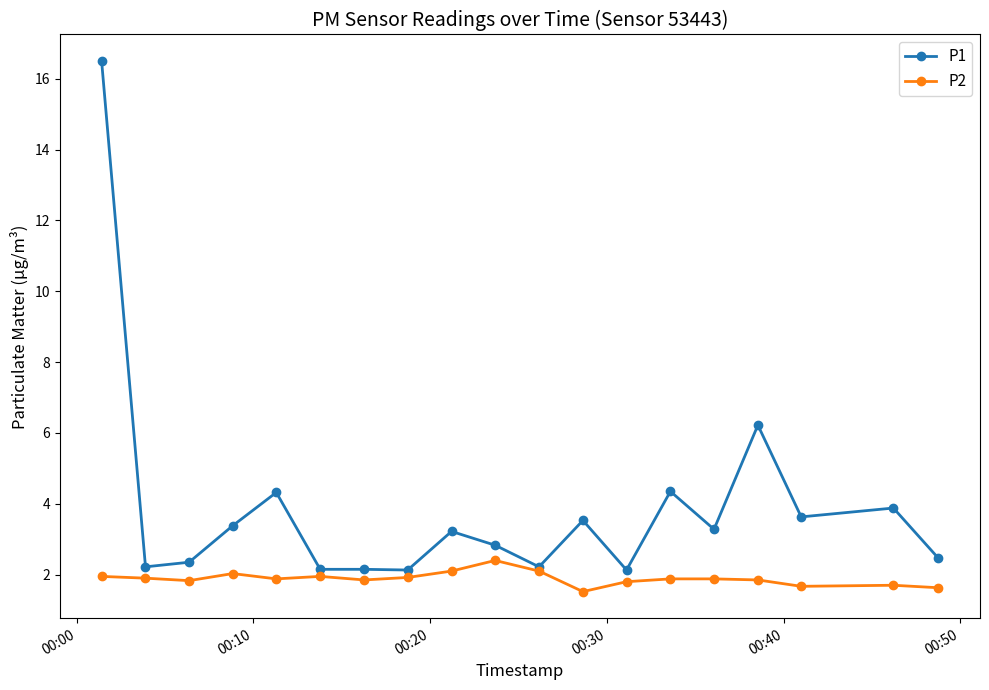

What is the highest value of the P2 series?

2.4